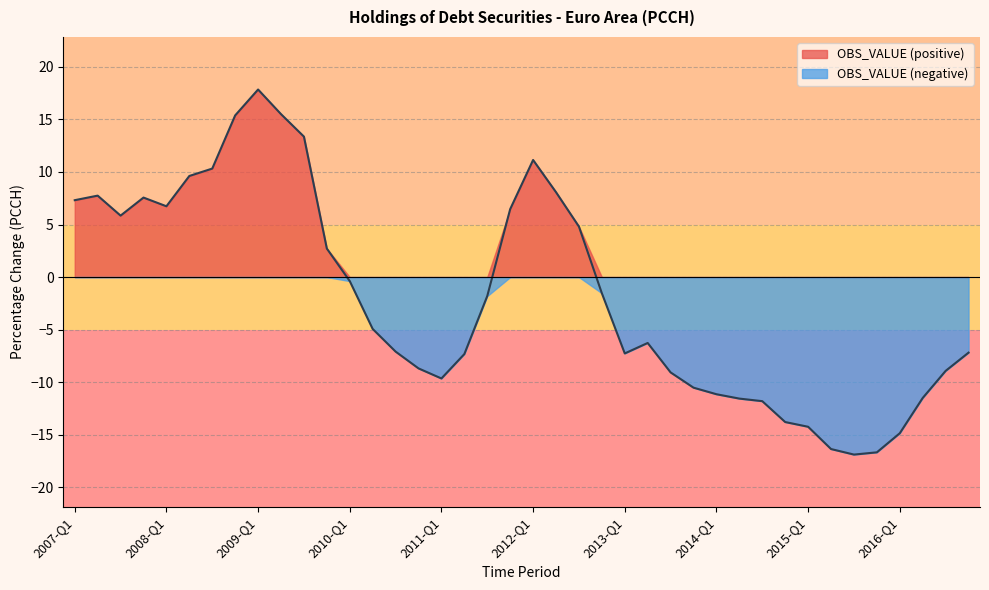

Reading left to right, what are all the values shown in this chart?

7.3	7.7	5.8	7.6	6.7	9.6	10.3	15.4	17.8	15.5	13.4	2.7	-0.4	-4.9	-7.1	-8.7	-9.6	-7.3	-1.8	6.5	11.1	8.1	4.8	-1.5	-7.3	-6.3	-9.1	-10.5	-11.1	-11.6	-11.8	-13.8	-14.2	-16.4	-16.9	-16.7	-14.9	-11.5	-8.9	-7.2